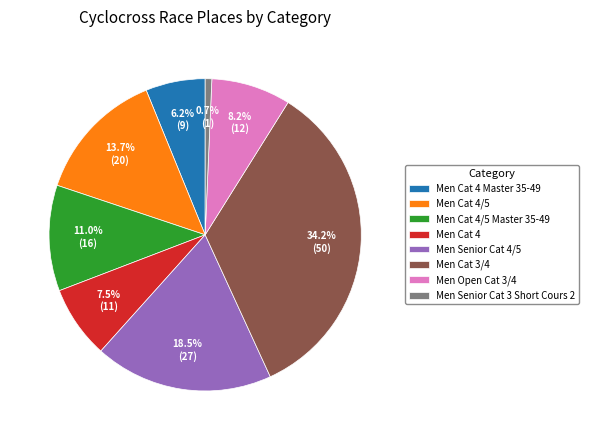

Between Men Senior Cat 3 Short Cours 2 and Men Cat 4 Master 35-49, which is larger?

Men Cat 4 Master 35-49